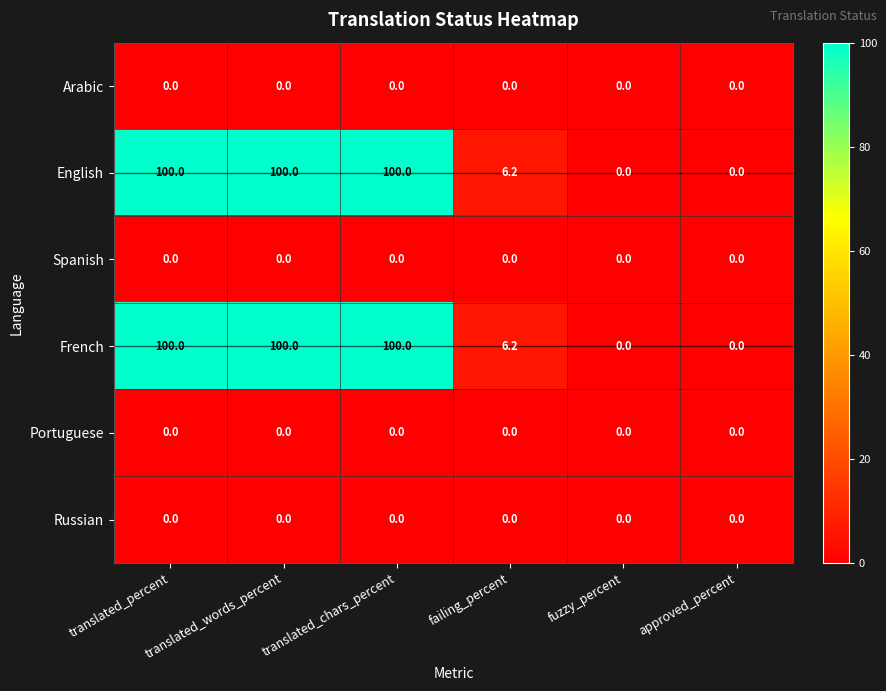

At how many categories does at least one series exceed 95?

3